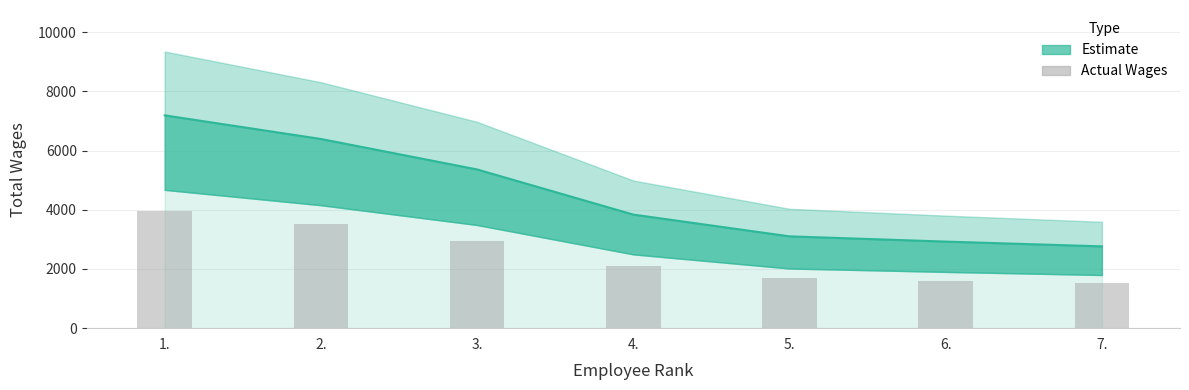

Rank the categories by value from lowest to highest.

7., 6., 5., 4., 3., 2., 1.